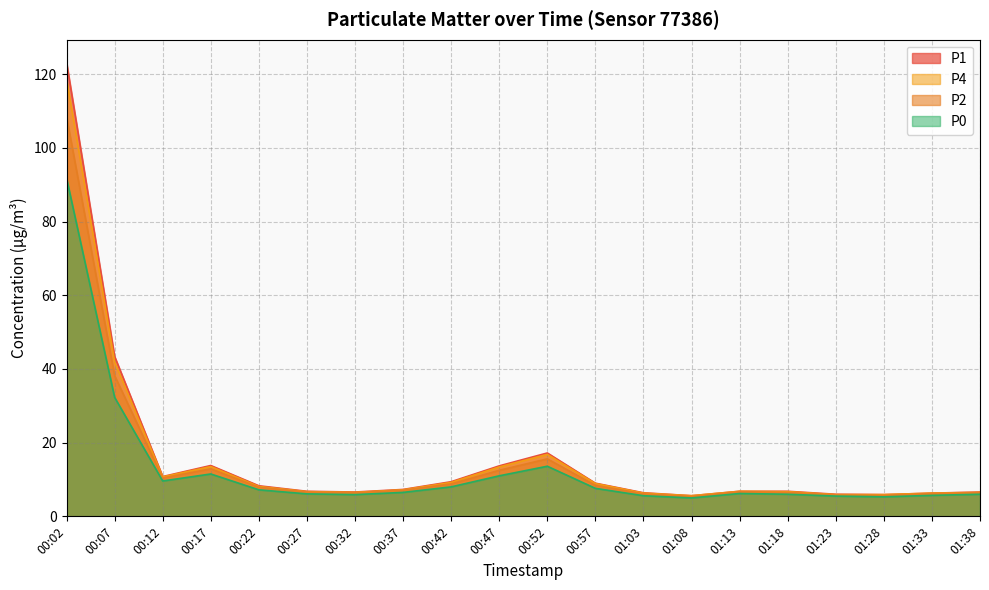

How many lines are shown in the chart?

4